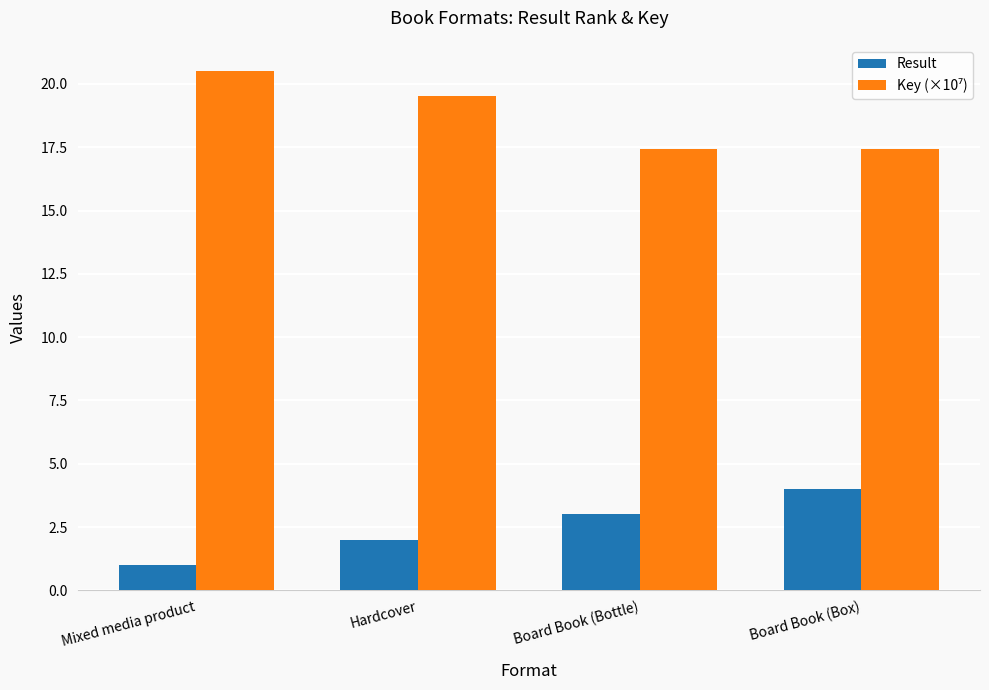

What is the smallest value displayed?

1.0